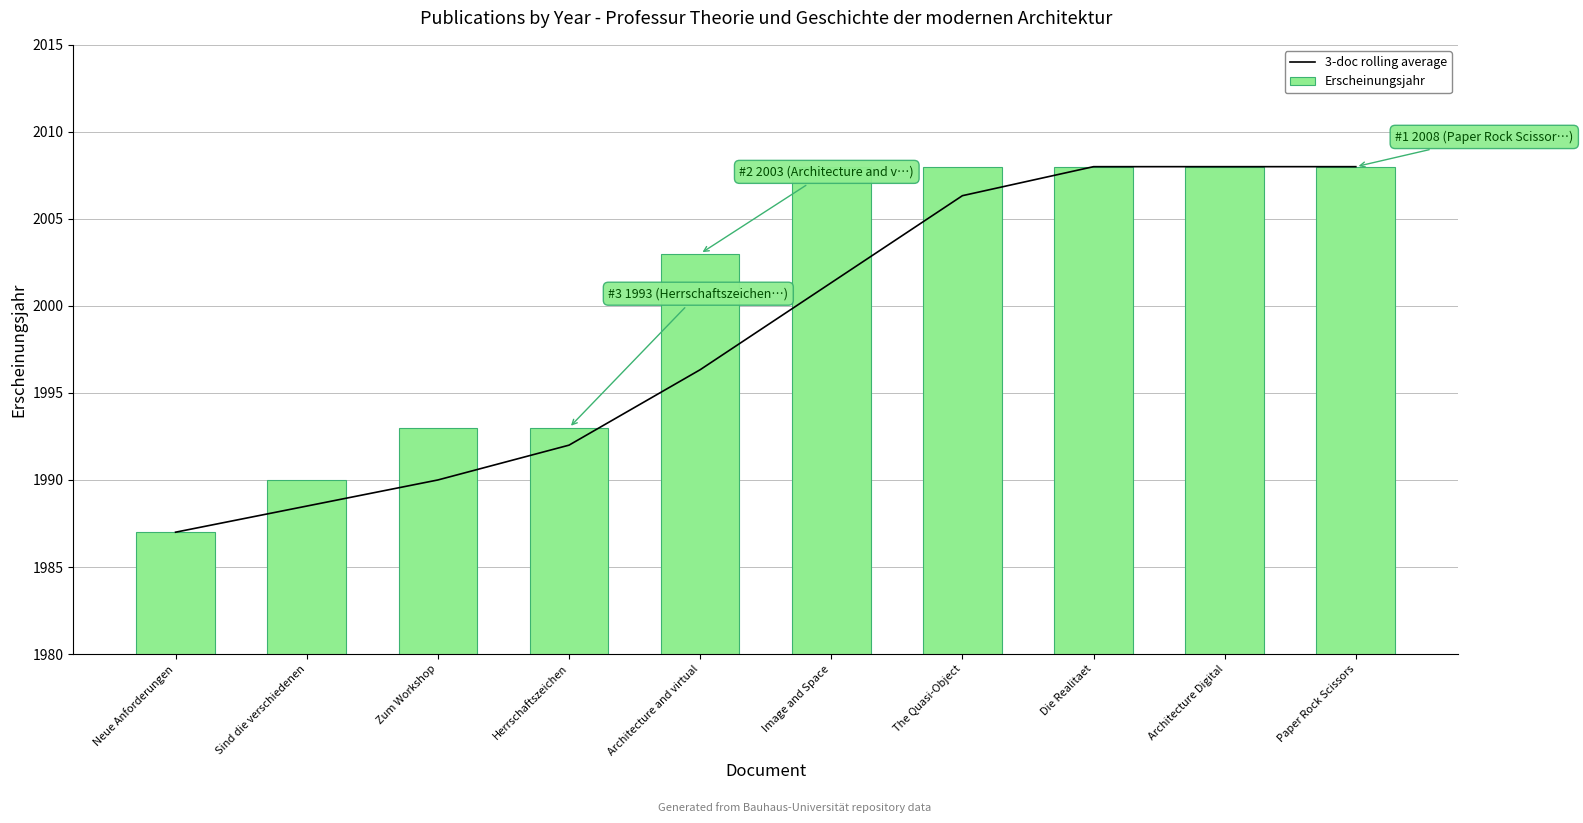

What is the total value across all series at Zum Workshop?

3983.0